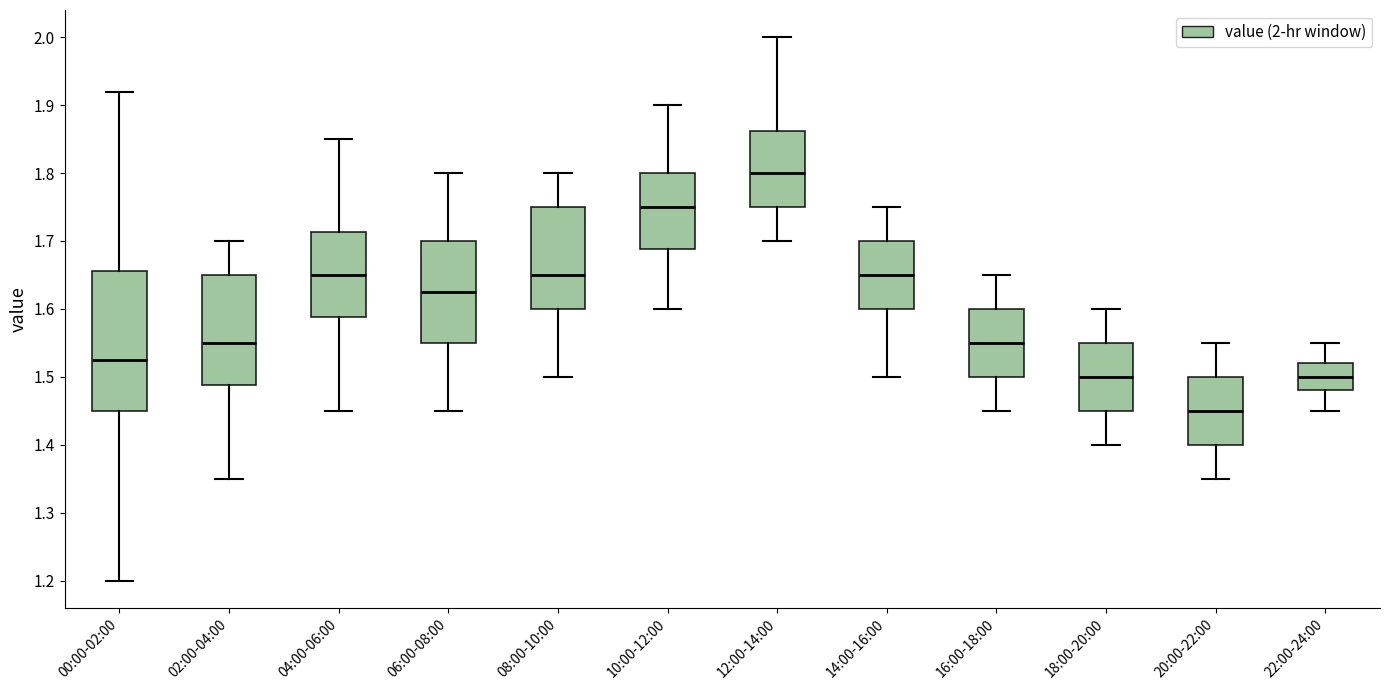

Where does the upper whisker of the box for 00:00-02:00 end on the y-axis? The values are not printed on the chart, so give them approximately, as read against the axis.

1.92